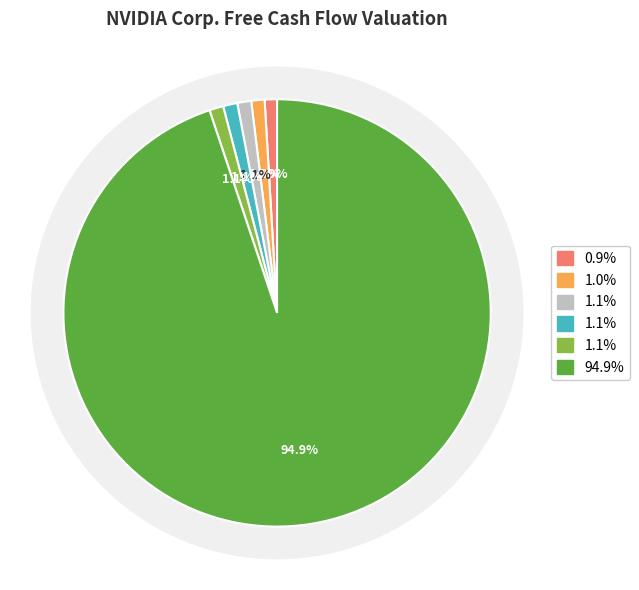

Which slice is the largest?

TV(5)